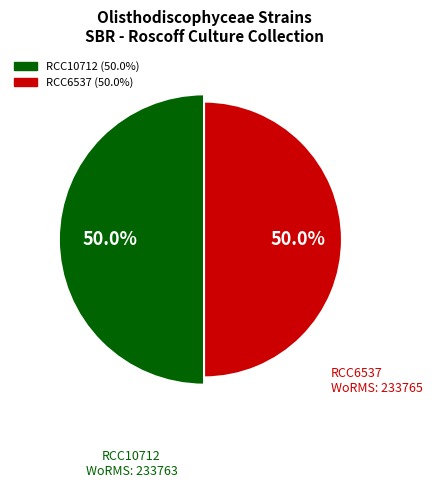

True or false: RCC6537 accounts for 50% of the total.

True